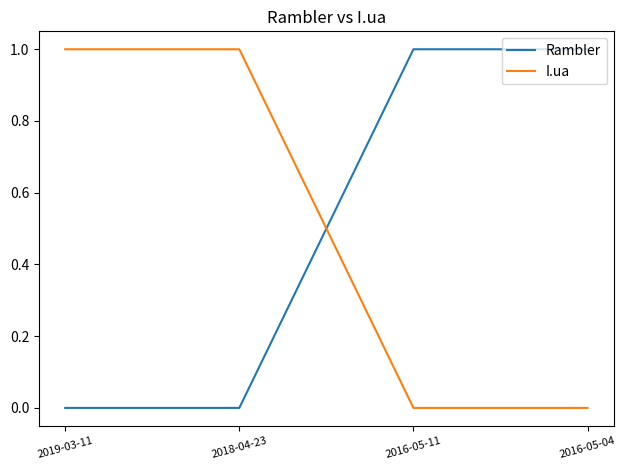

What is the difference between the maximum and minimum values in the Rambler series?

1